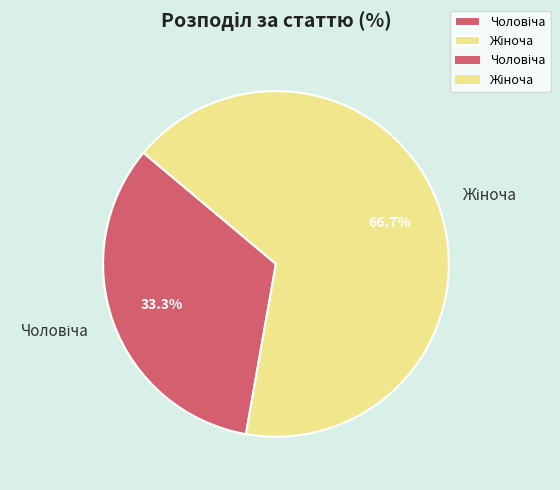

Does any single category account for the majority?

Yes